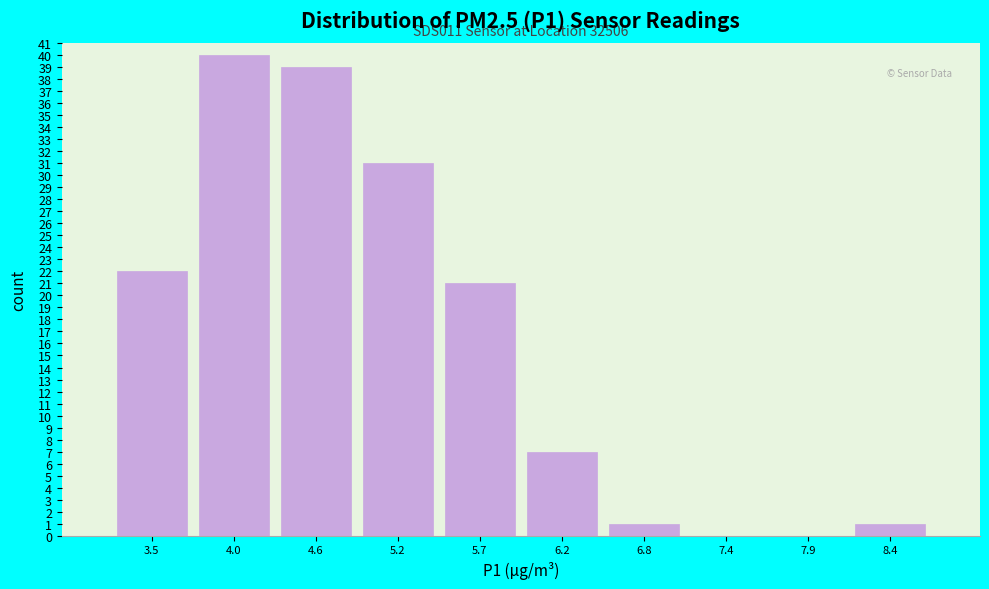

Reading right to left, list all the values displayed in this chart.

8.4=1	7.9=0	7.4=0	6.8=1	6.2=7	5.7=21	5.2=31	4.6=39	4.0=40	3.5=22